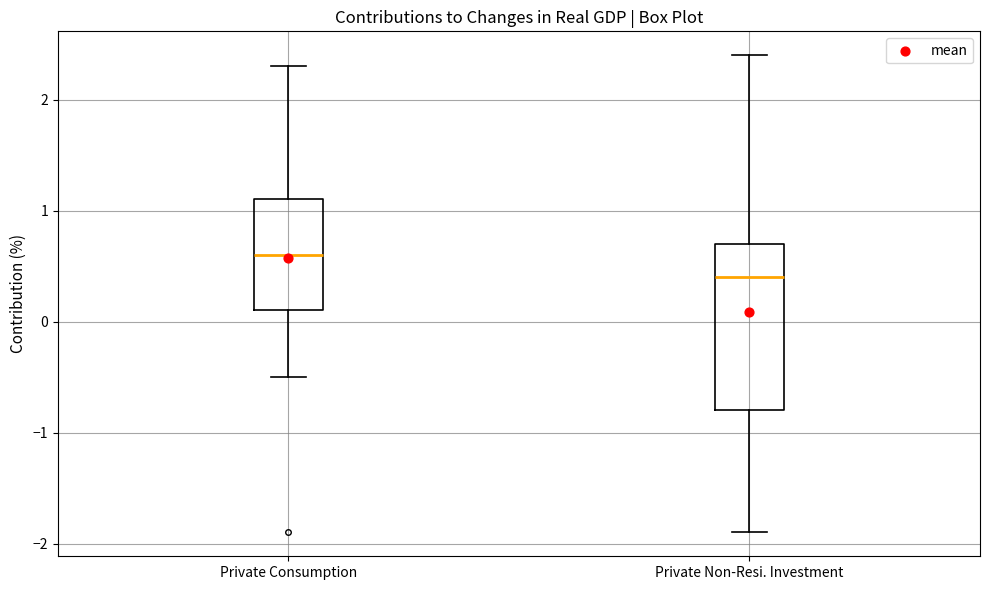

Which box is the tallest, from its lower edge to its upper edge?

Private Non-Resi. Investment